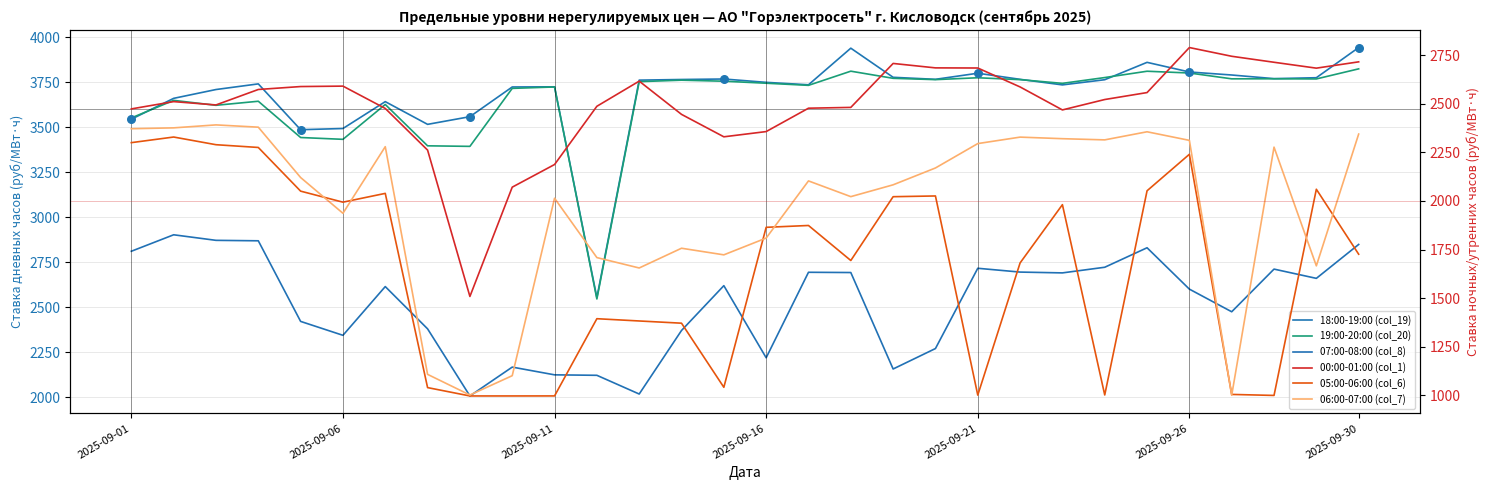

Which series has the widest spread of Y values?

06:00-07:00 (col_7)